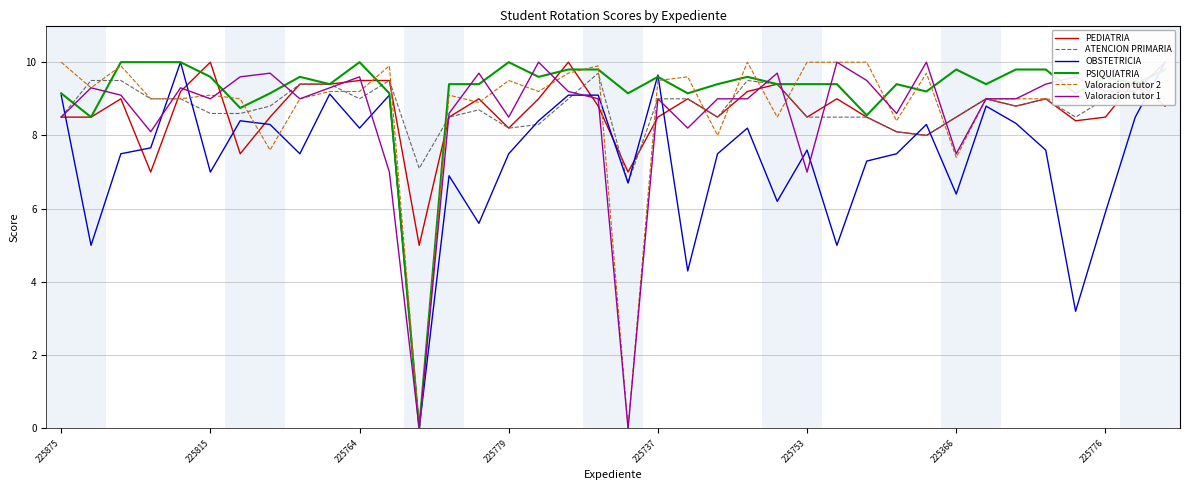

What are all the series names shown in the legend?

PEDIATRIA, ATENCION PRIMARIA, OBSTETRICIA, PSIQUIATRIA, Valoracion tutor 2, Valoracion tutor 1